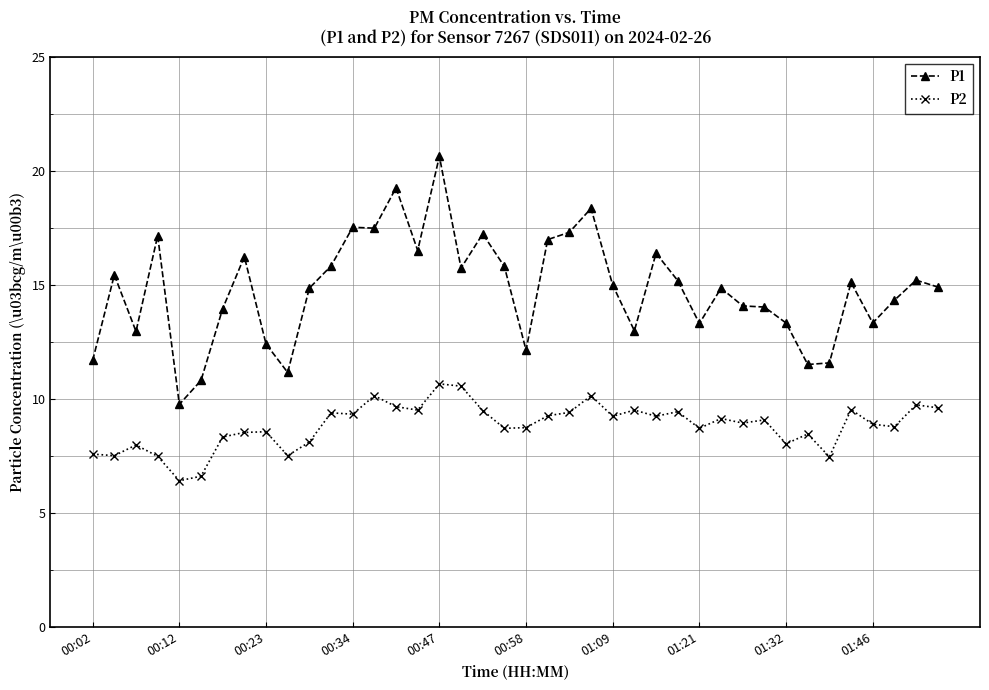

List the series in order of their peak value, lowest first.

P2, P1